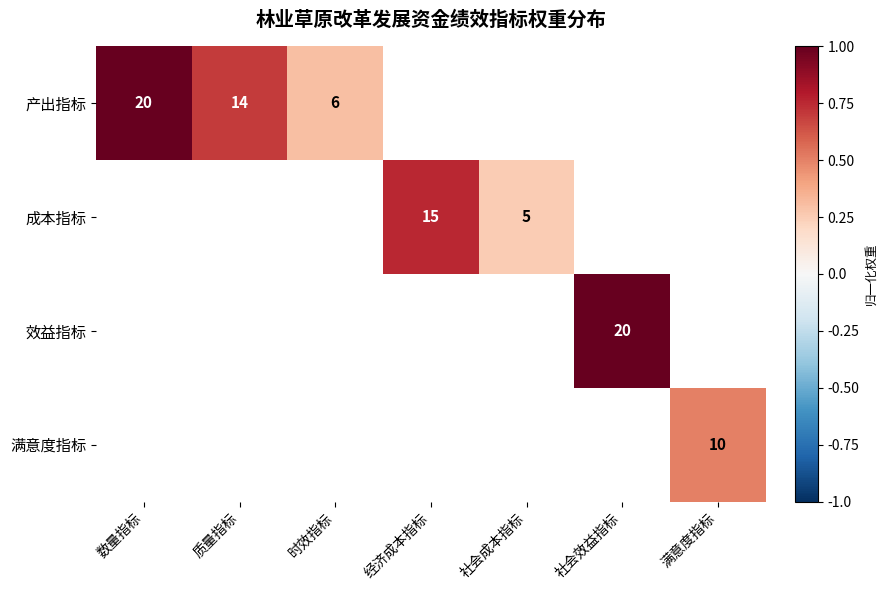

How many categories are shown in the chart?

7